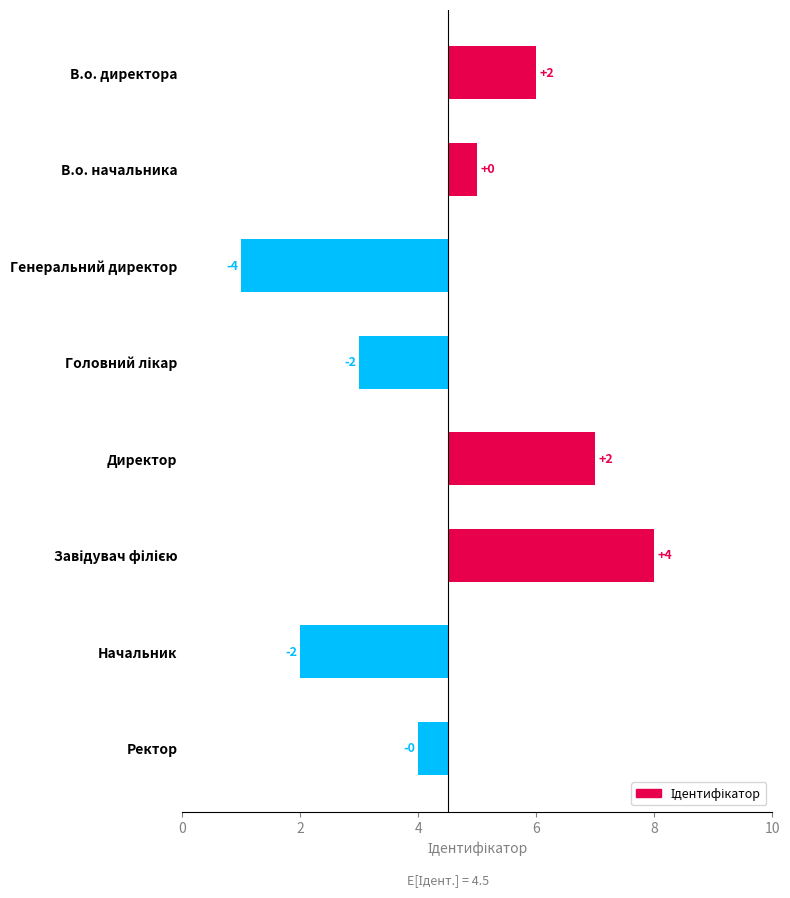

What value does the data have at Генеральний директор?

-3.5